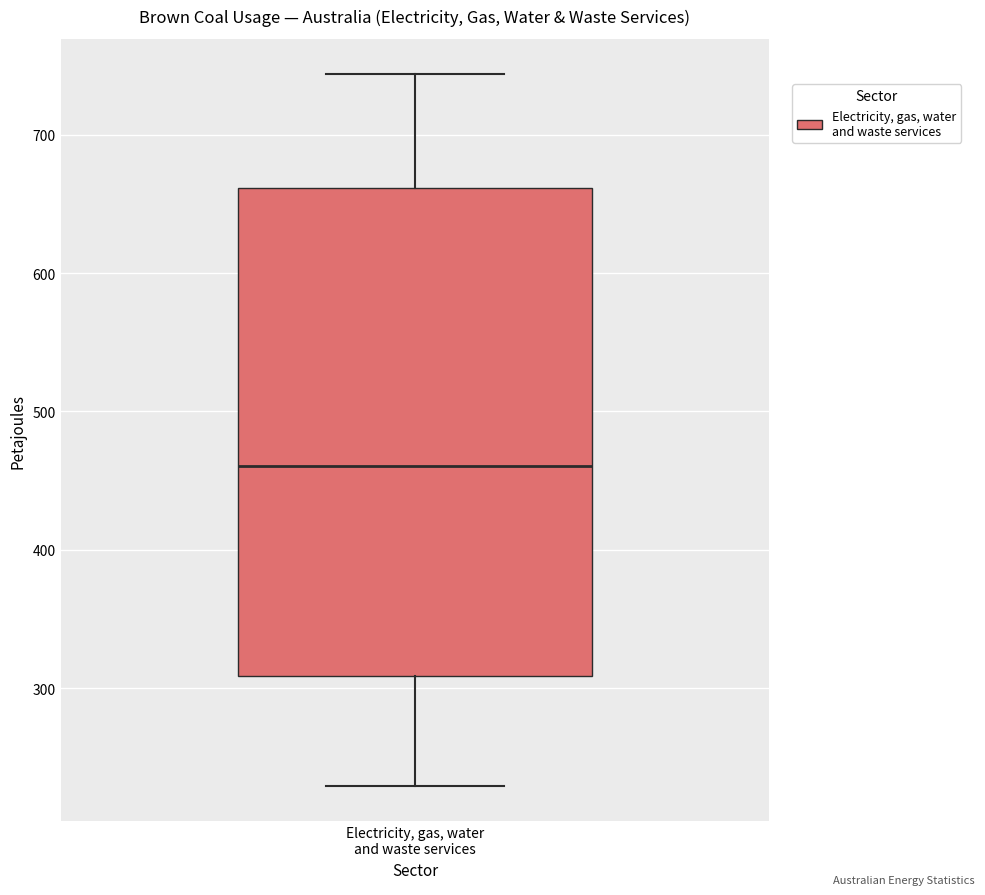

Read this box plot against the y-axis: the position of the median line, the range covered by the box, and the ends of both whiskers. The values are not printed on the chart, so give them approximately, as read against the axis.

median 460, box 310 to 660, whiskers 230 to 740